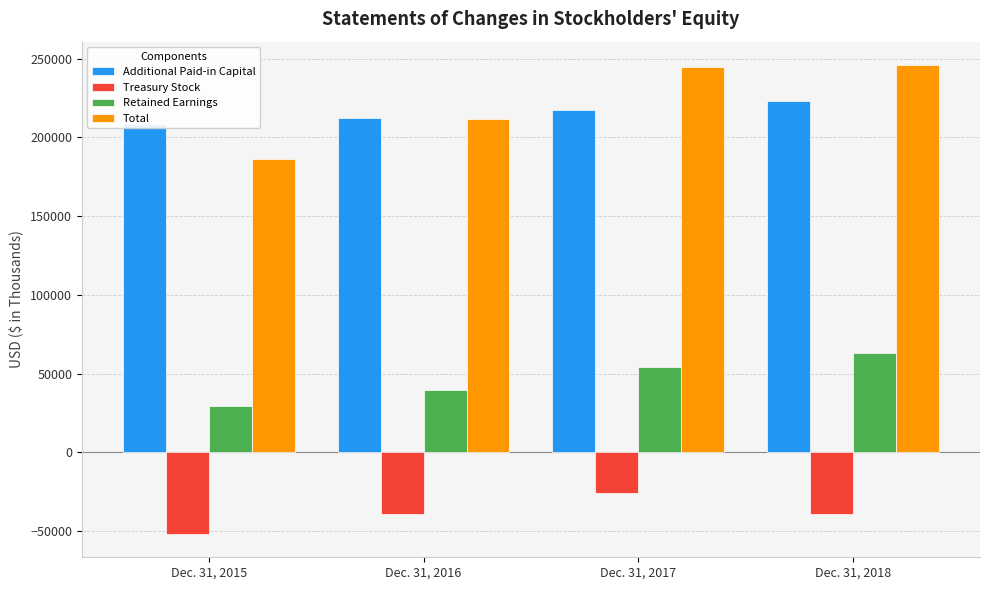

What is the value of the Retained Earnings bar at the 2nd from the left?

39431